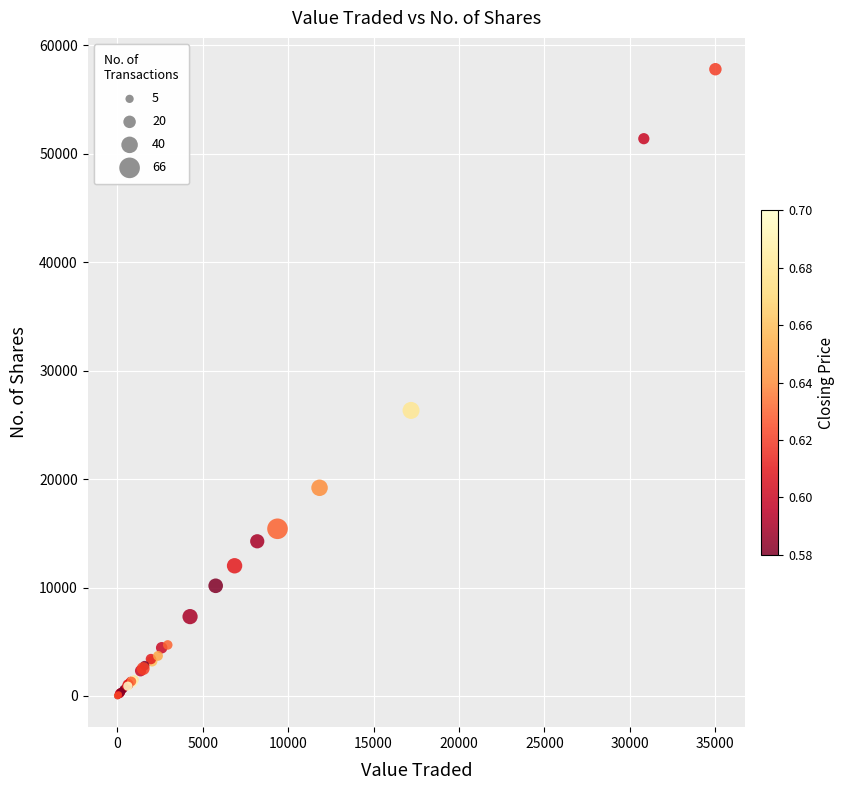

What Y value in the scatter plot is closest to 28906?

26334